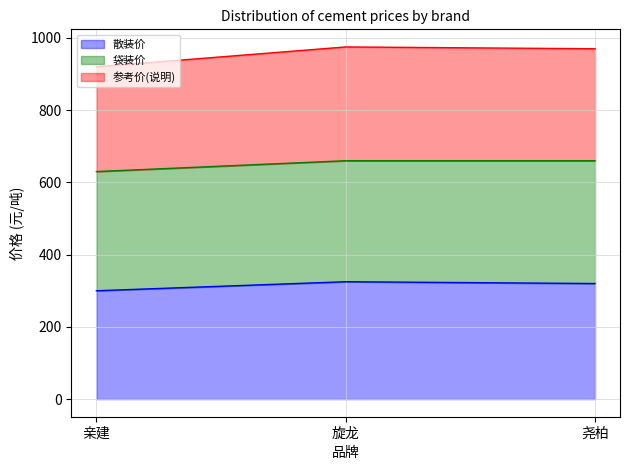

Read the 参考价(说明) value at 尧柏.

970